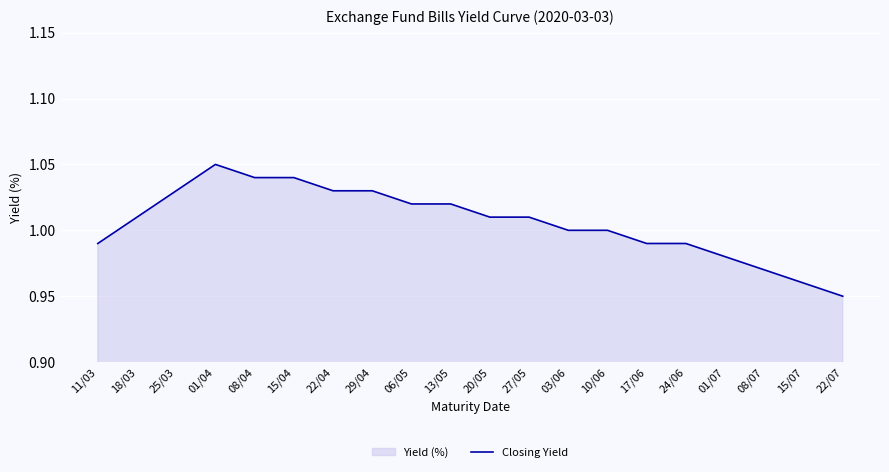

How many points are higher than both their immediate neighbors (excluding endpoints)?

1